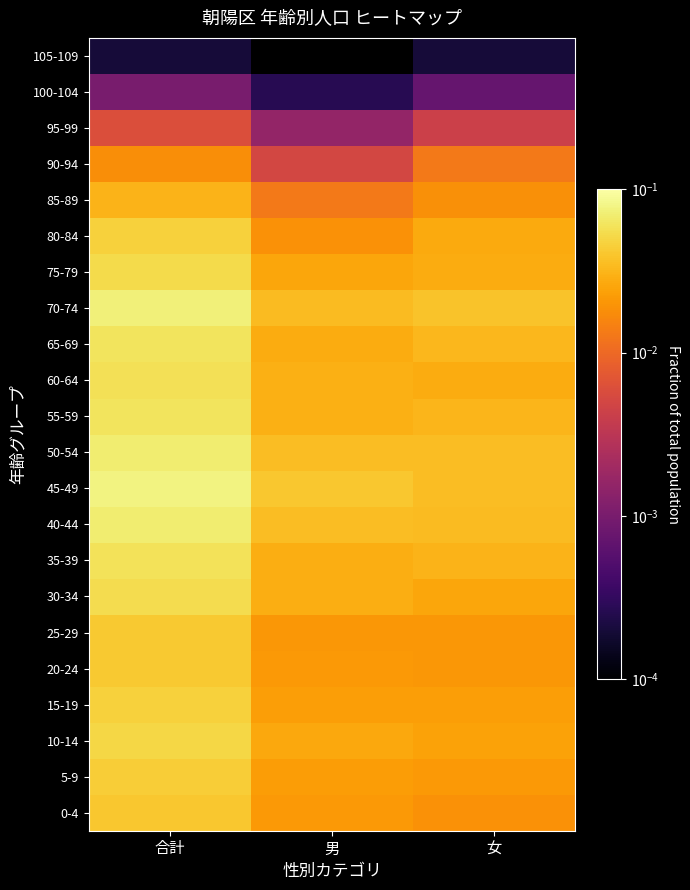

Reading left to right, list all the values displayed in this chart.

0-4: 合計=0.0	男=0.0	女=0.0
5-9: 合計=0.0	男=0.0	女=0.0
10-14: 合計=0.1	男=0.0	女=0.0
15-19: 合計=0.0	男=0.0	女=0.0
20-24: 合計=0.0	男=0.0	女=0.0
25-29: 合計=0.0	男=0.0	女=0.0
30-34: 合計=0.1	男=0.0	女=0.0
35-39: 合計=0.1	男=0.0	女=0.0
40-44: 合計=0.1	男=0.0	女=0.0
45-49: 合計=0.1	男=0.0	女=0.0
50-54: 合計=0.1	男=0.0	女=0.0
55-59: 合計=0.1	男=0.0	女=0.0
60-64: 合計=0.1	男=0.0	女=0.0
65-69: 合計=0.1	男=0.0	女=0.0
70-74: 合計=0.1	男=0.0	女=0.0
75-79: 合計=0.1	男=0.0	女=0.0
80-84: 合計=0.0	男=0.0	女=0.0
85-89: 合計=0.0	男=0.0	女=0.0
90-94: 合計=0.0	男=0.0	女=0.0
95-99: 合計=0.0	男=0.0	女=0.0
100-104: 合計=0.0	男=0.0	女=0.0
105-109: 合計=0.0	男=0.0	女=0.0